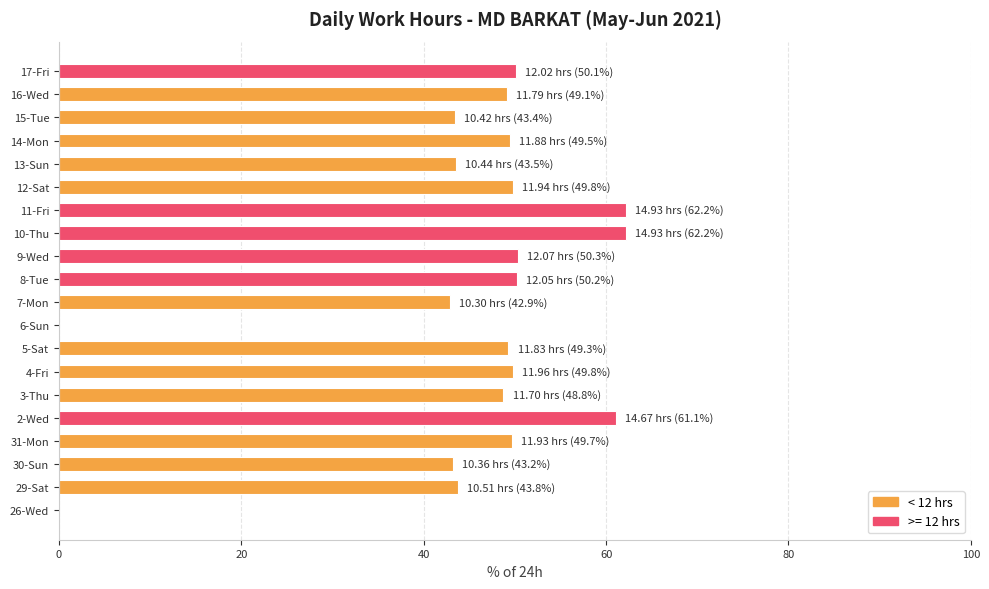

What is the sum of the values at 3-Thu and 4-Fri?

98.6